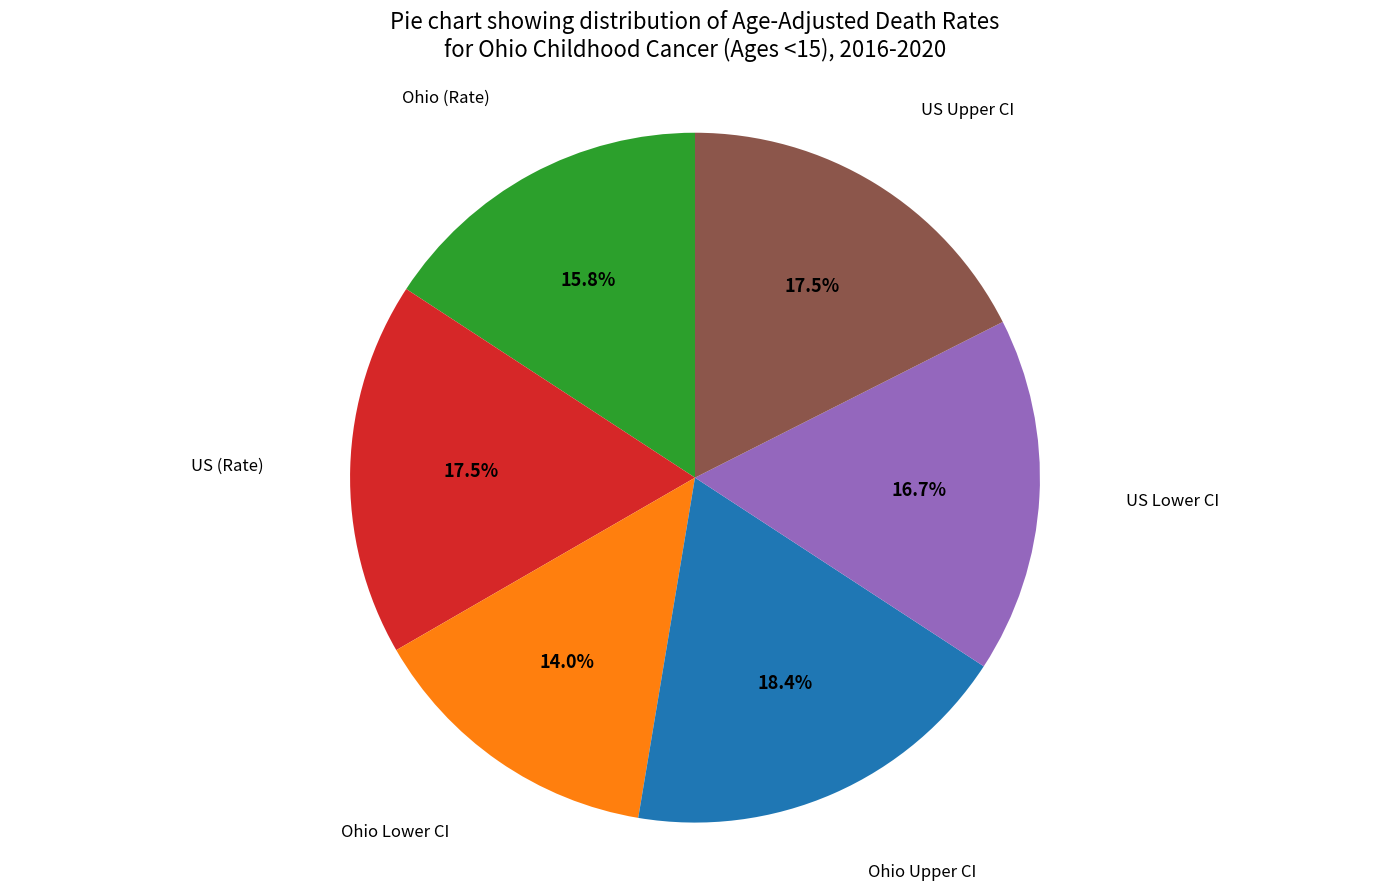

Is there any slice that represents more than half of the pie?

No